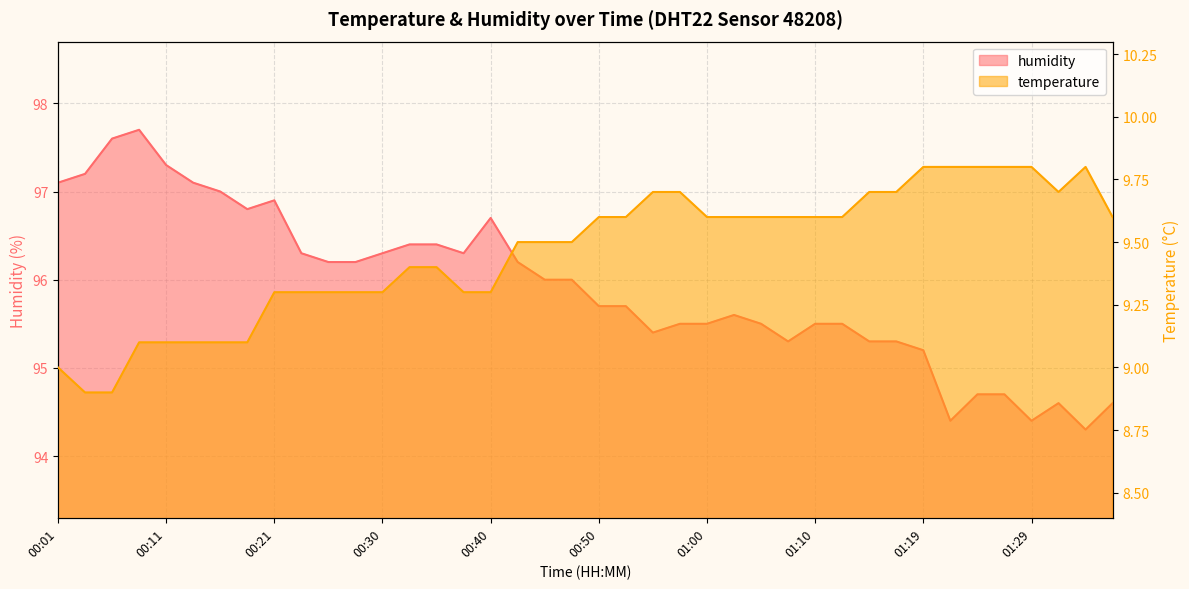

The value of temperature at 00:23 is 4.0. True or false?

False